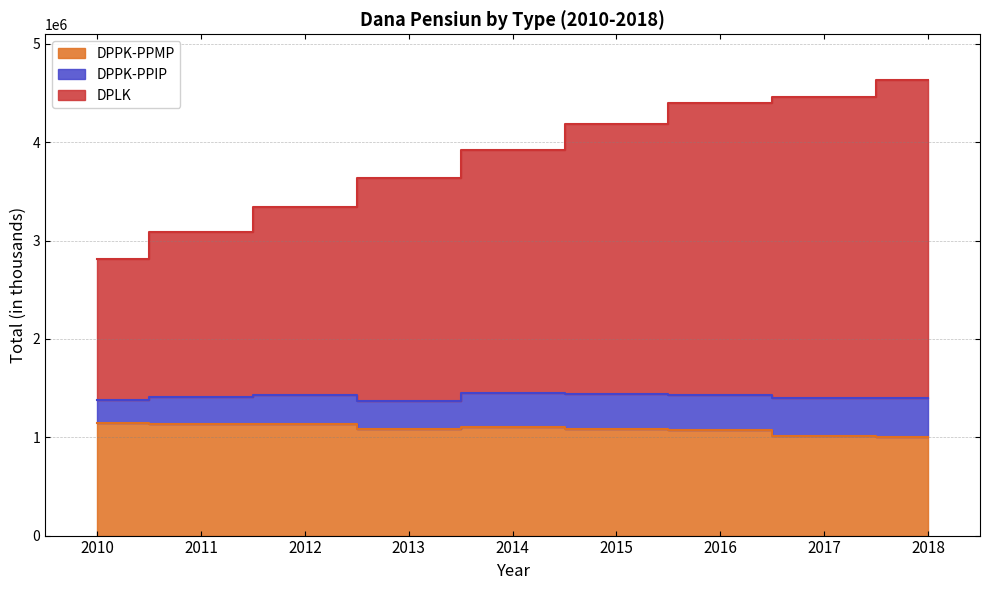

True or false: DPLK has more than 0 points higher than both neighbors.

False